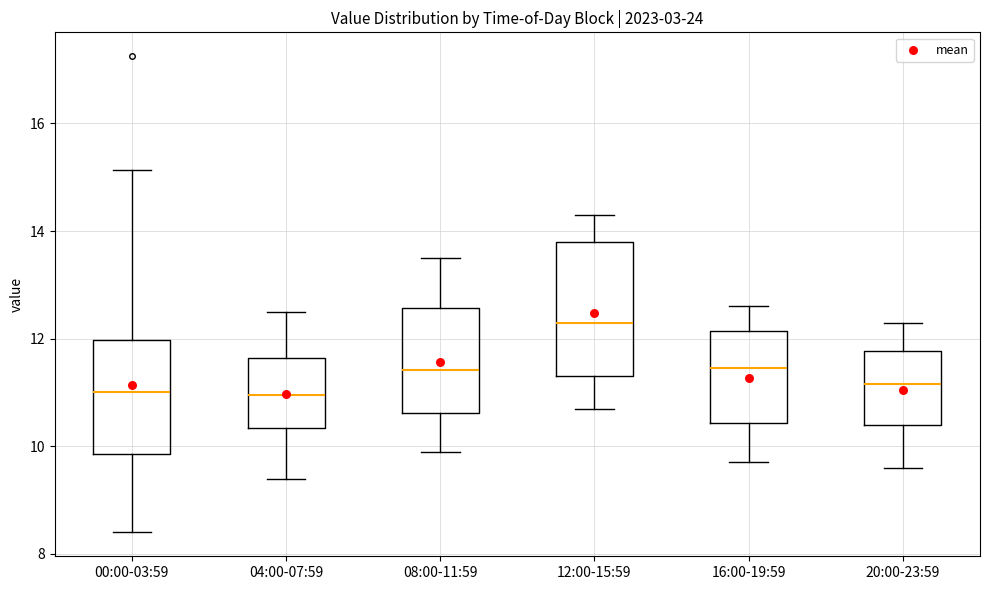

Reading left to right, read every box against the y-axis: the position of its median line, the range the box covers, and the ends of its whiskers. The values are not printed on the chart, so give them approximately, as read against the axis.

00:00-03:59: median 11.0, box 9.8 to 12.0, whiskers 8.4 to 15.2
04:00-07:59: median 11.0, box 10.4 to 11.6, whiskers 9.4 to 12.6
08:00-11:59: median 11.4, box 10.6 to 12.6, whiskers 10.0 to 13.6
12:00-15:59: median 12.4, box 11.4 to 13.8, whiskers 10.8 to 14.4
16:00-19:59: median 11.4, box 10.4 to 12.2, whiskers 9.8 to 12.6
20:00-23:59: median 11.2, box 10.4 to 11.8, whiskers 9.6 to 12.4